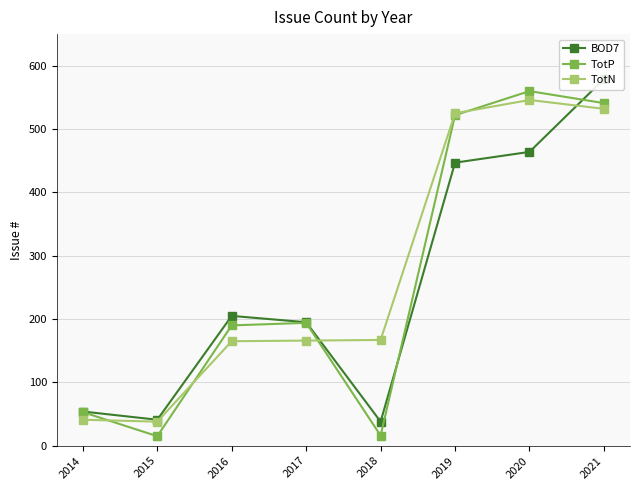

What is the sum of all TotN values?

2180